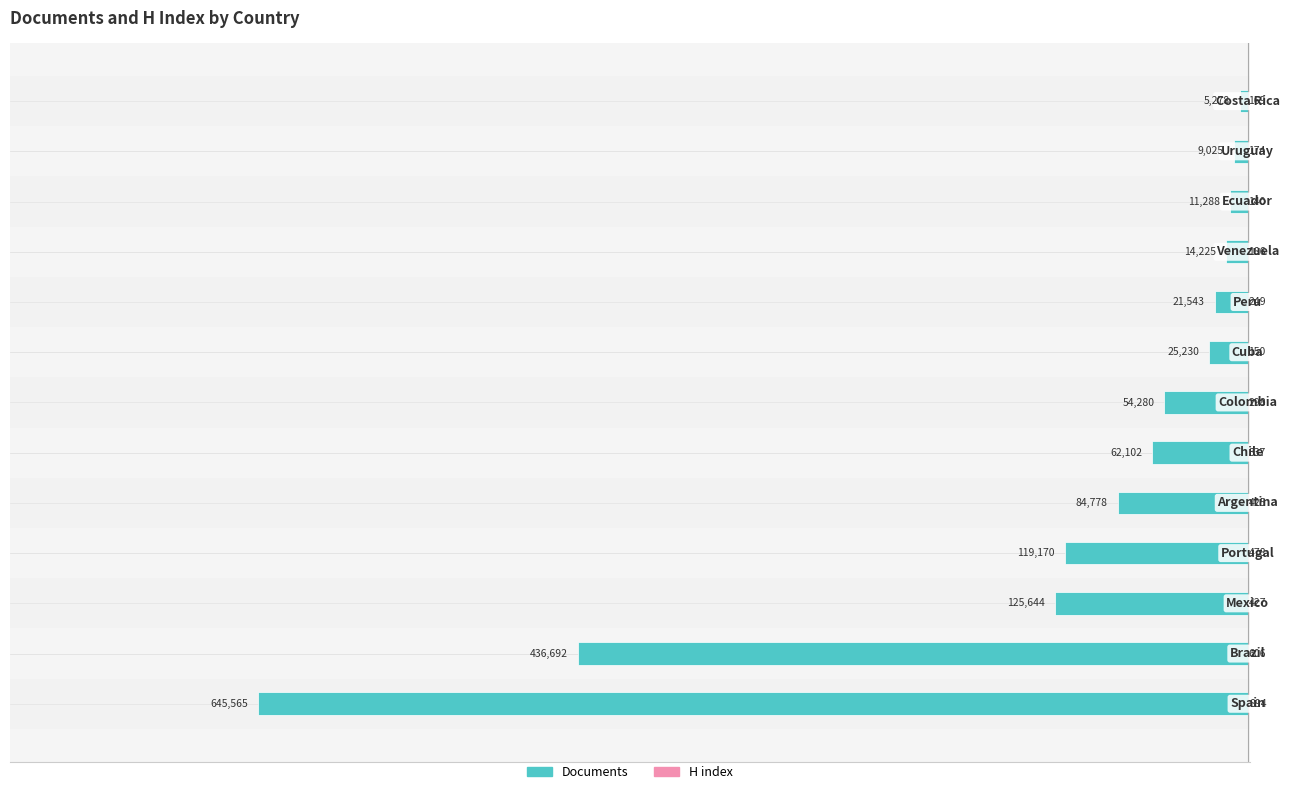

How many bars are there in each group?

2